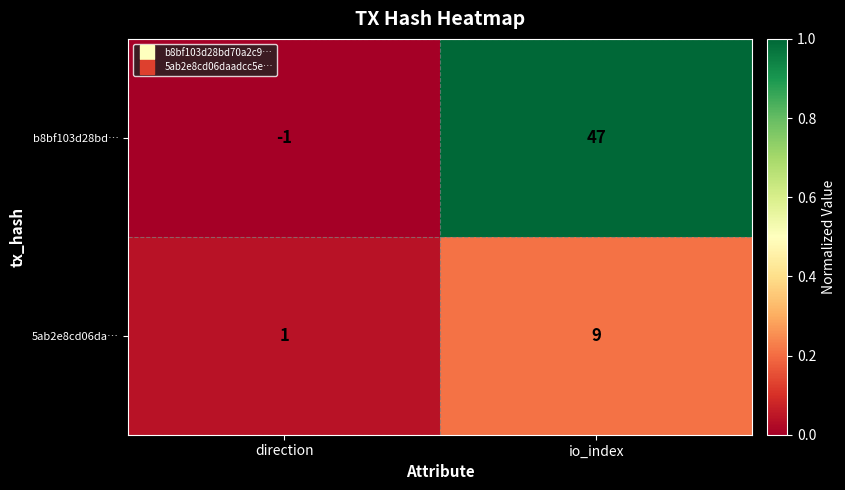

How many distinct data groups are displayed?

2